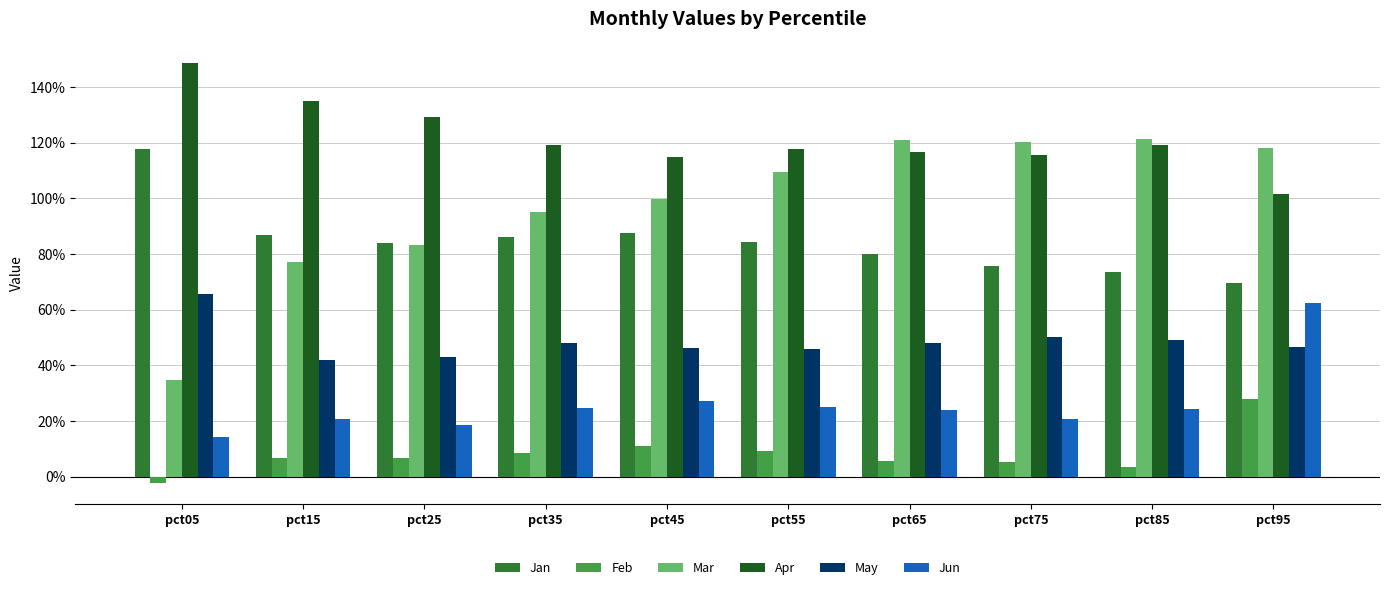

What are all the series names shown in the legend?

Jan, Feb, Mar, Apr, May, Jun